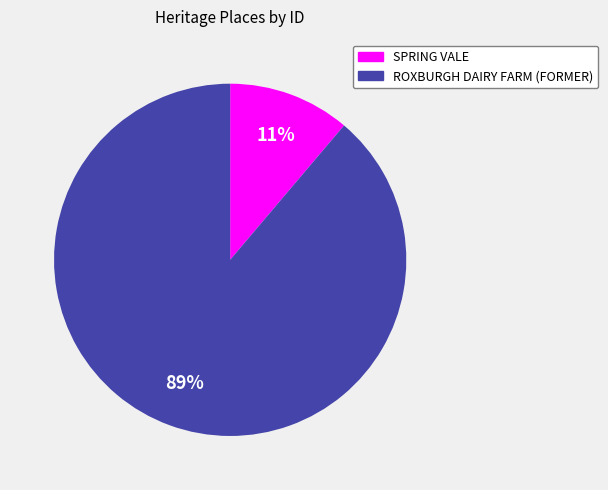

Is it true that ROXBURGH DAIRY FARM (FORMER) is 89% of the pie?

True